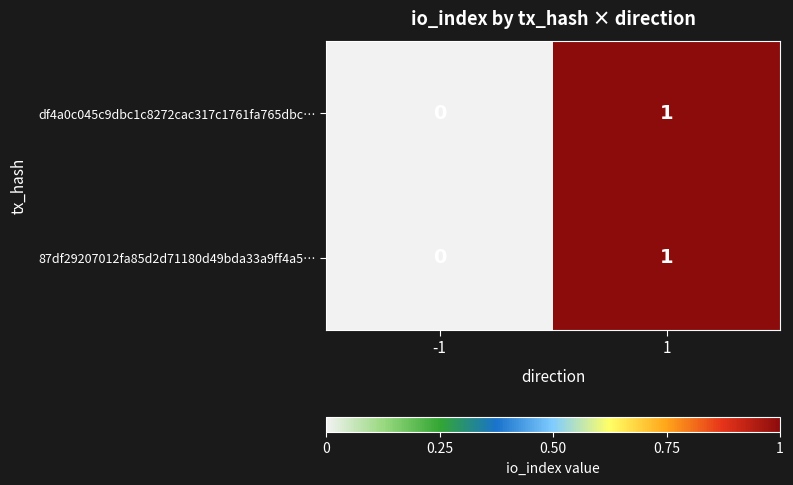

At which category does the chart reach its peak across all series?

1